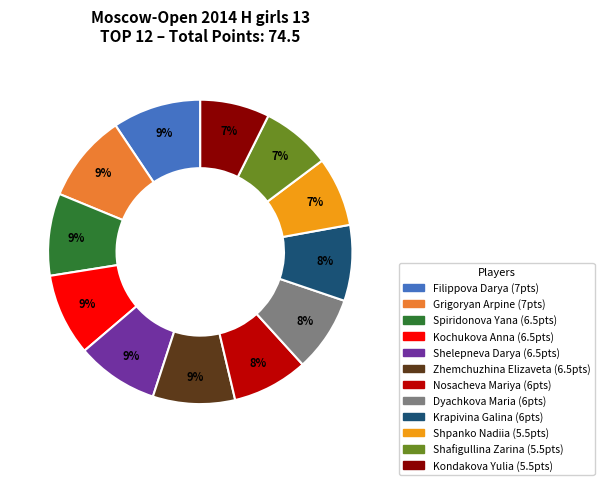

True or false: Zhemchuzhina Elizaveta accounts for 9% of the total.

True